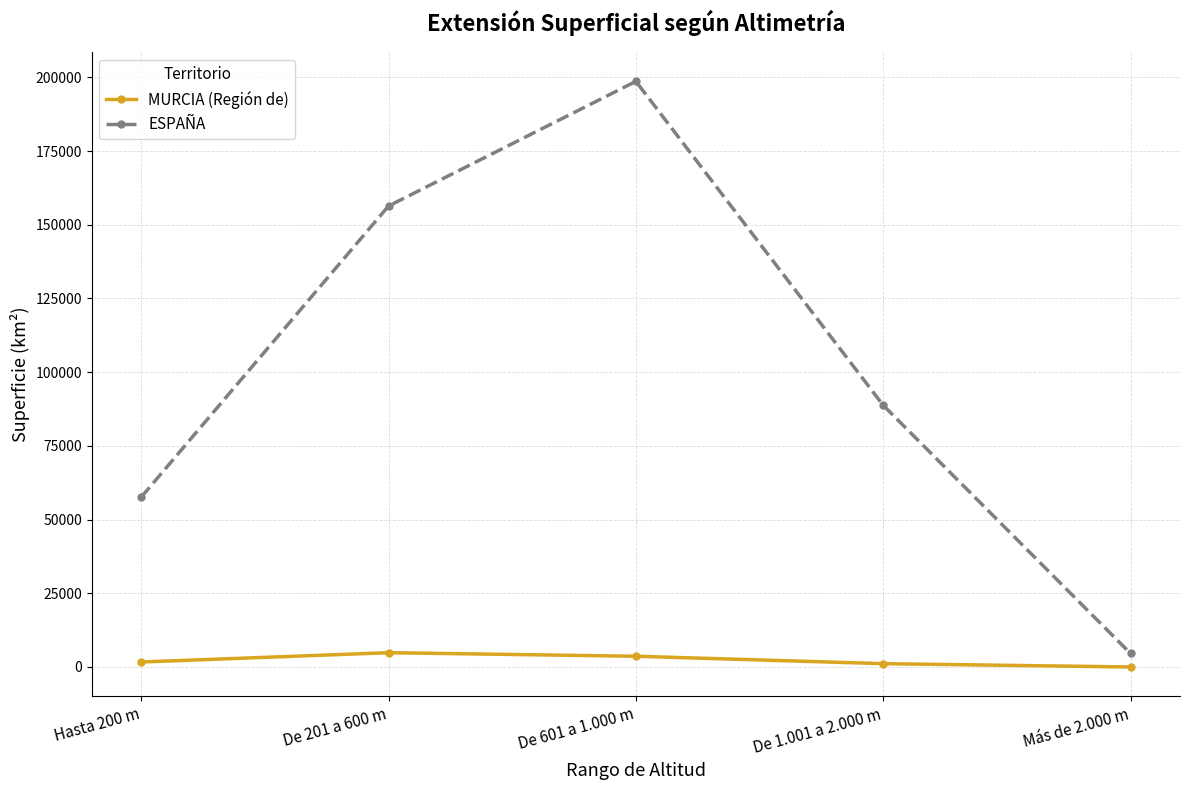

Count the number of categories in the chart.

5